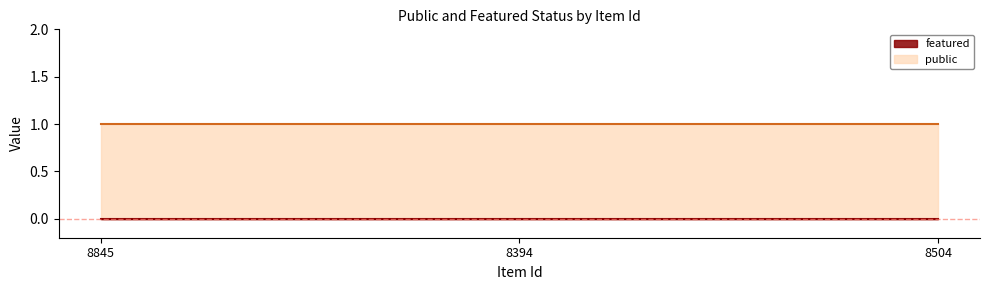

The value of featured at 8504 is 0. True or false?

True